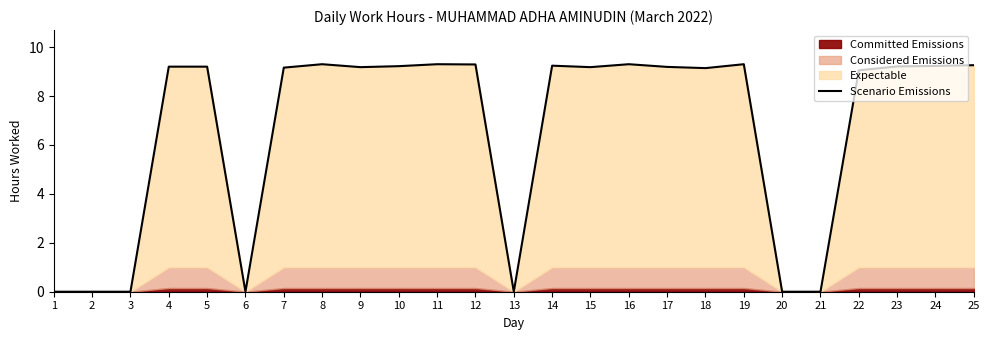

List the labels in order of value, largest first.

8, 11, 16, 19, 12, 25, 14, 24, 10, 23, 4, 5, 17, 9, 15, 7, 18, 22, 1, 2, 3, 6, 13, 20, 21